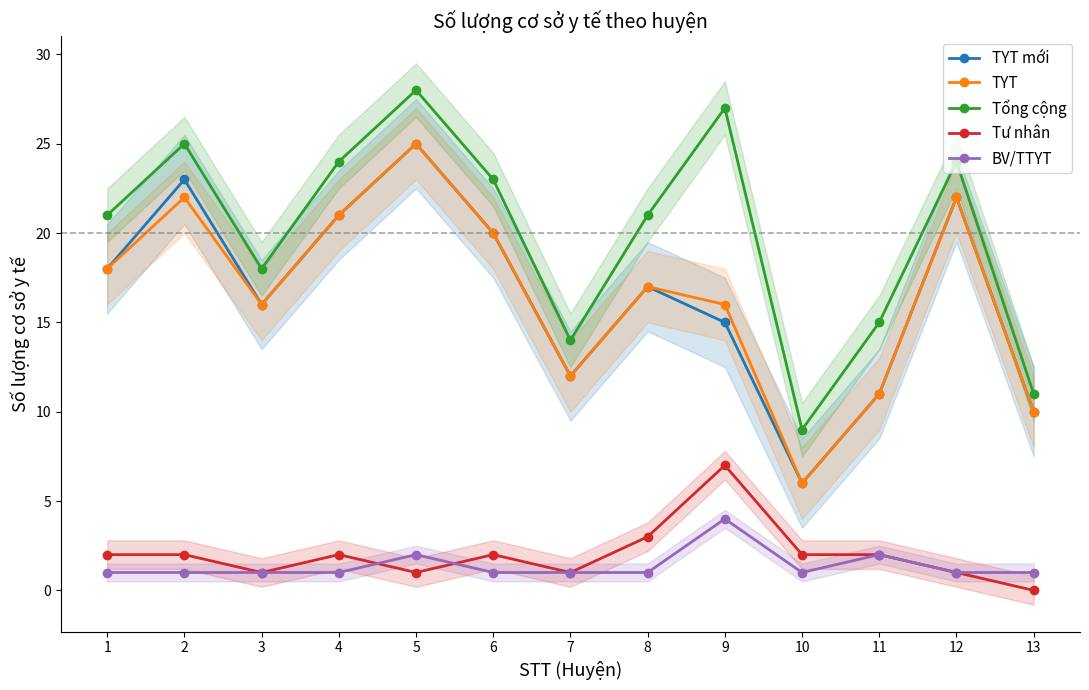

Count the number of data series in this chart.

5